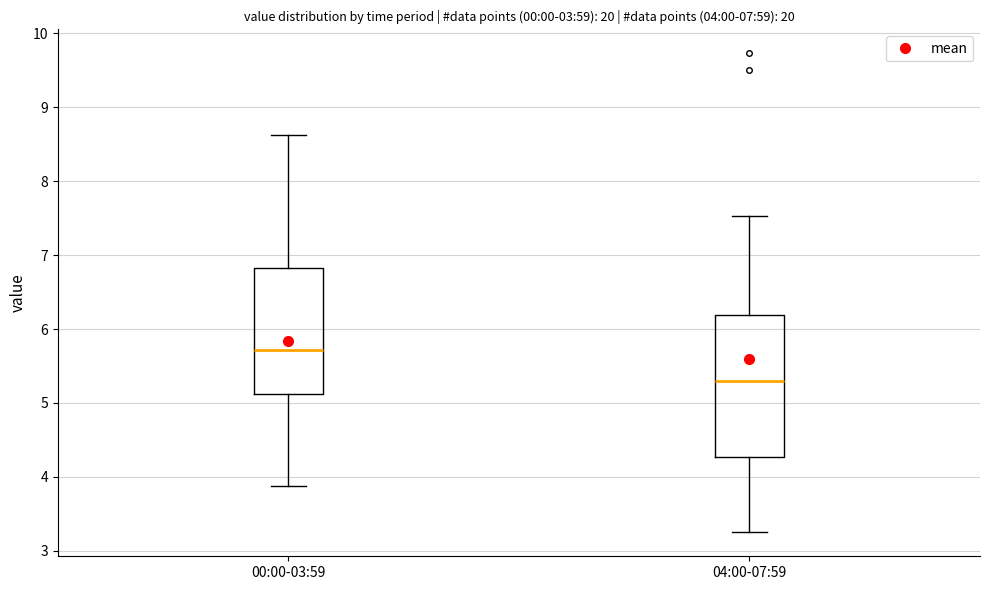

Which box has the highest median line?

00:00-03:59